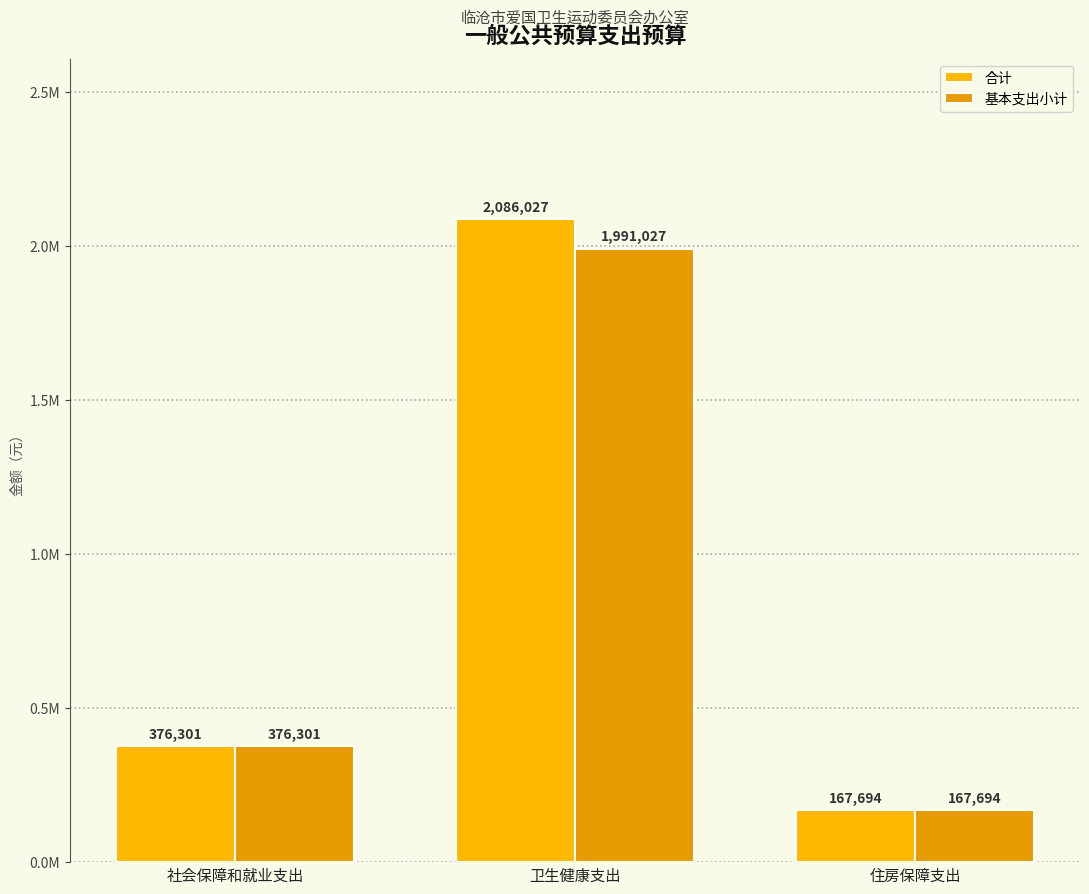

Which series changed the most between 卫生健康支出 and 住房保障支出?

合计